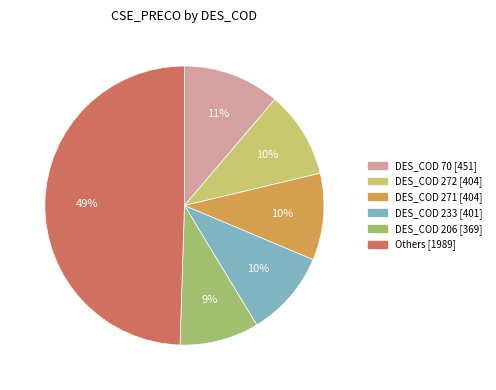

To the nearest percent, what is the difference between the largest and smallest slice percentages?

40%